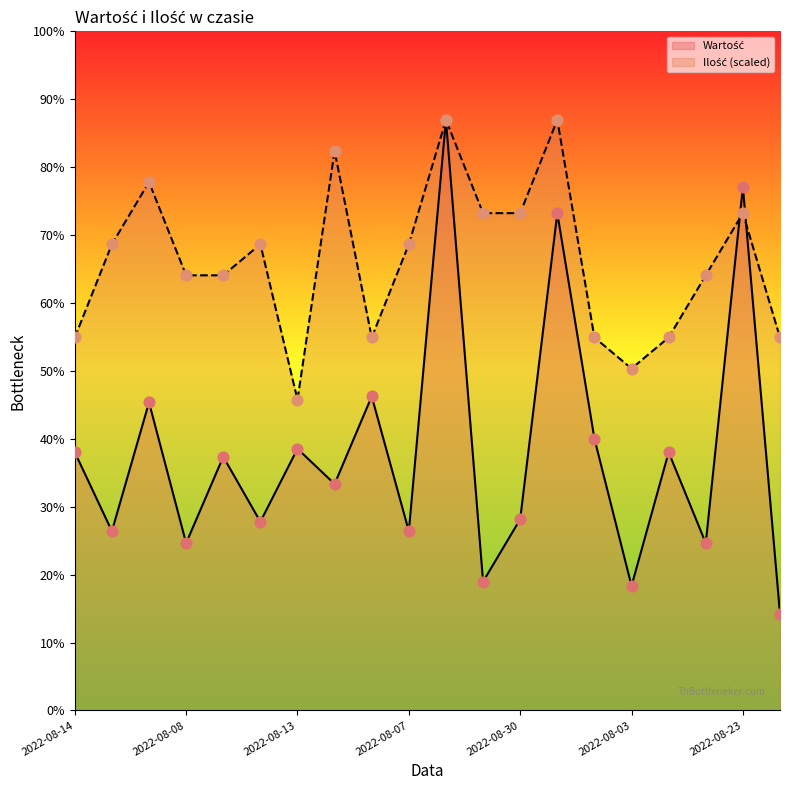

At how many categories does at least one series exceed 418?

20